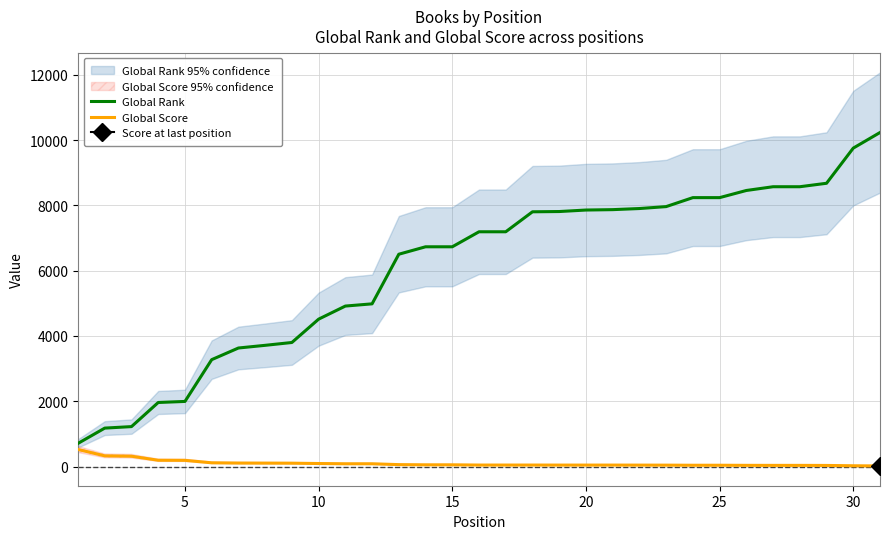

What is the highest value of the Global Score series?

523